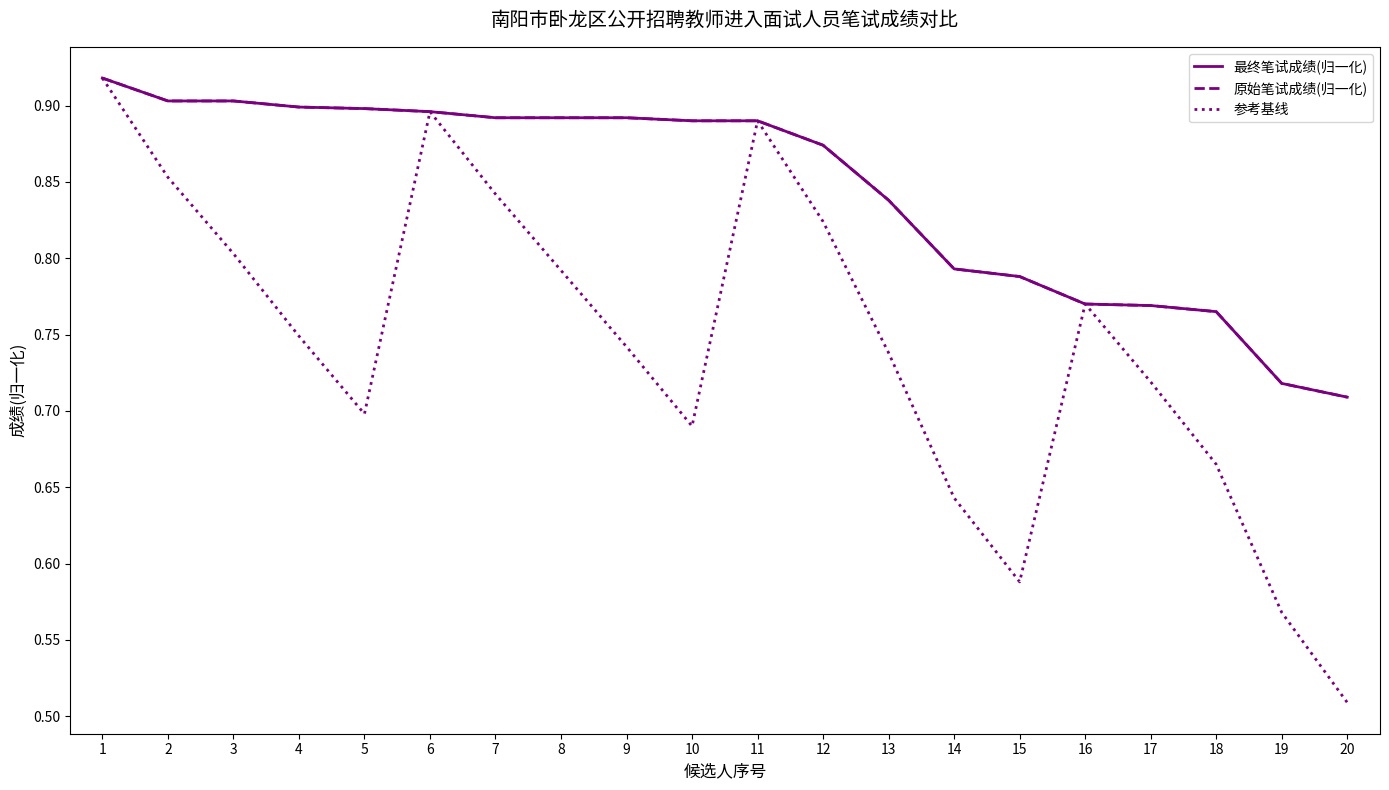

Is this an area chart (filled region under the line)?

No